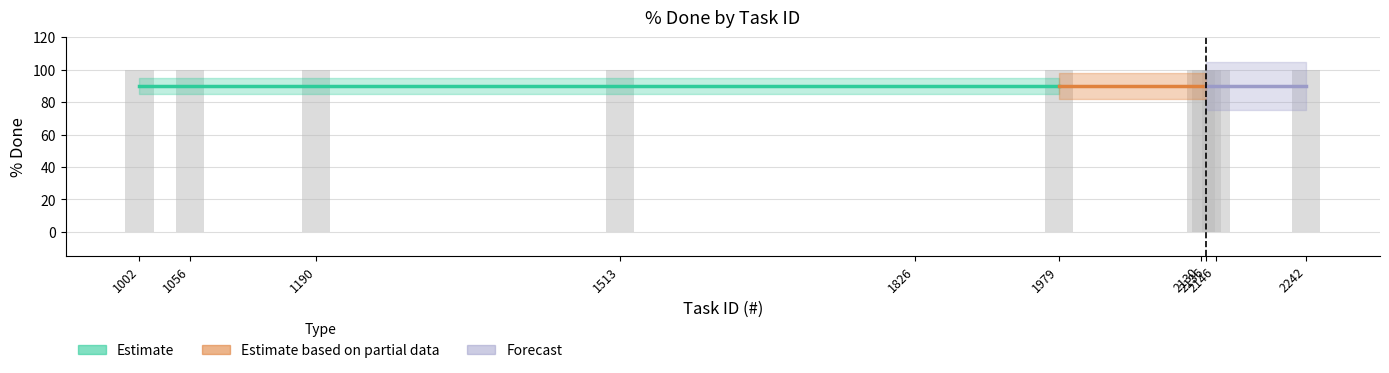

List the labels in order of value, smallest first.

1826, 1002, 1056, 1190, 1513, 1979, 2130, 2136, 2146, 2242